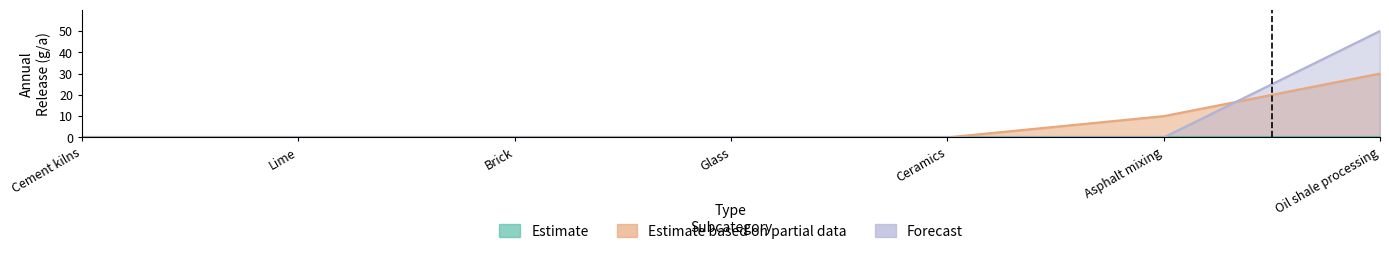

What position from the right is Lime?

6